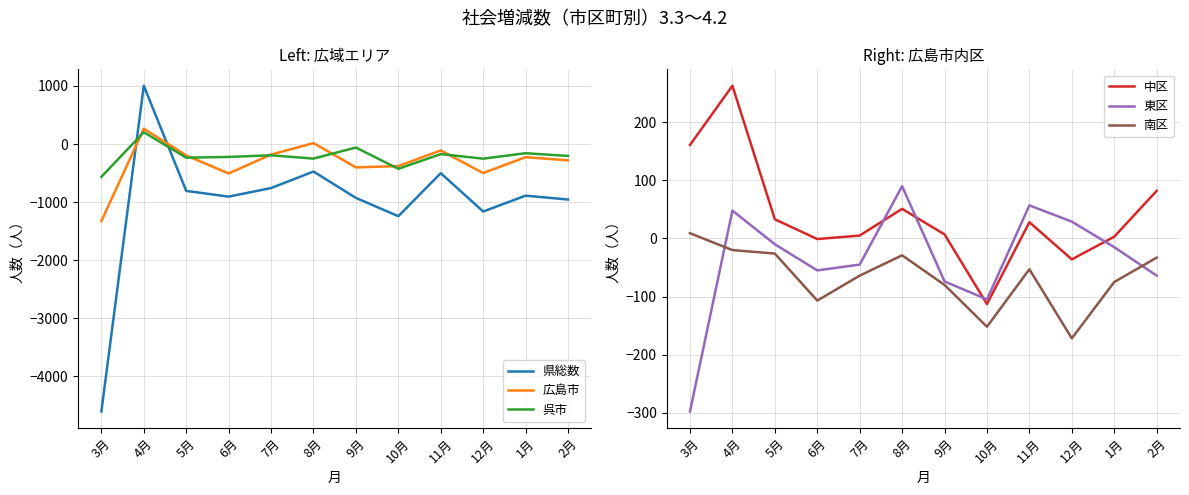

Between 7月 and 9月, which series saw the biggest shift?

広島市